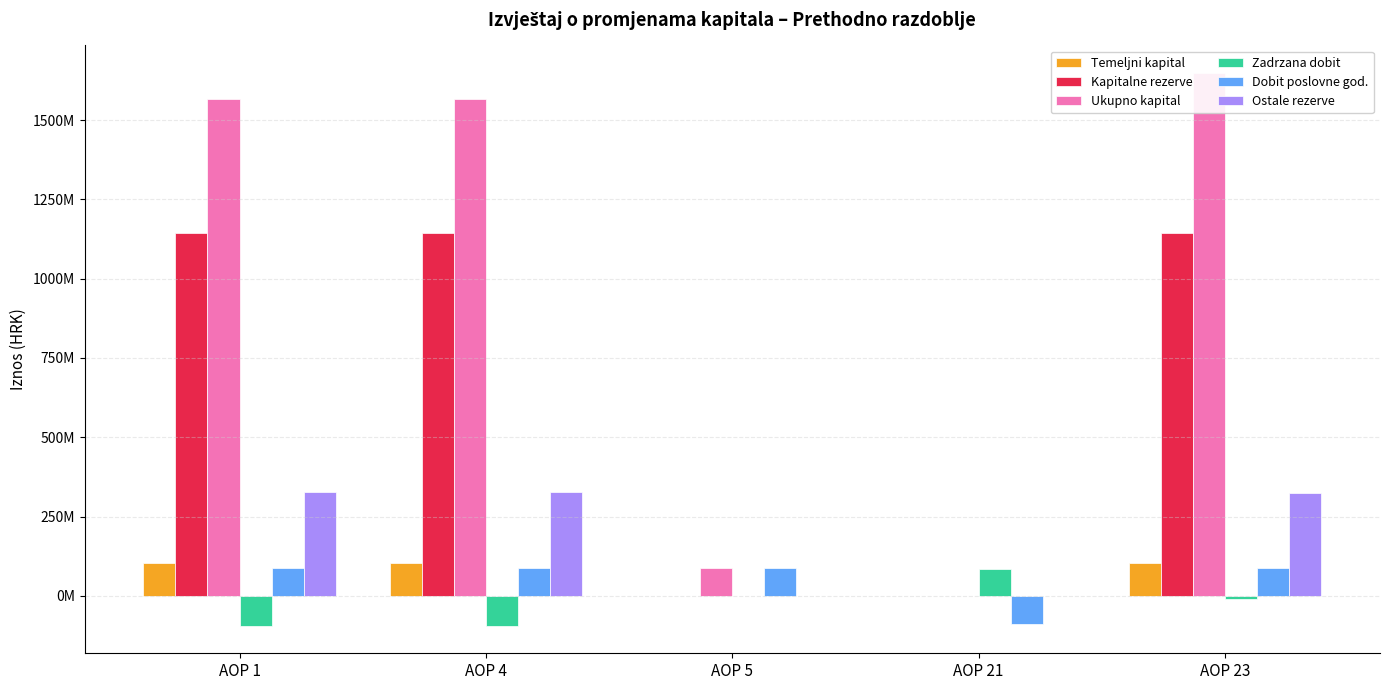

How many groups of bars are there?

5